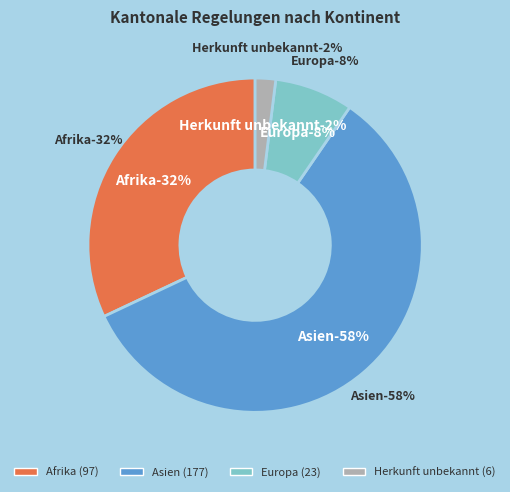

To the nearest percent, what portion does Europa represent?

8%